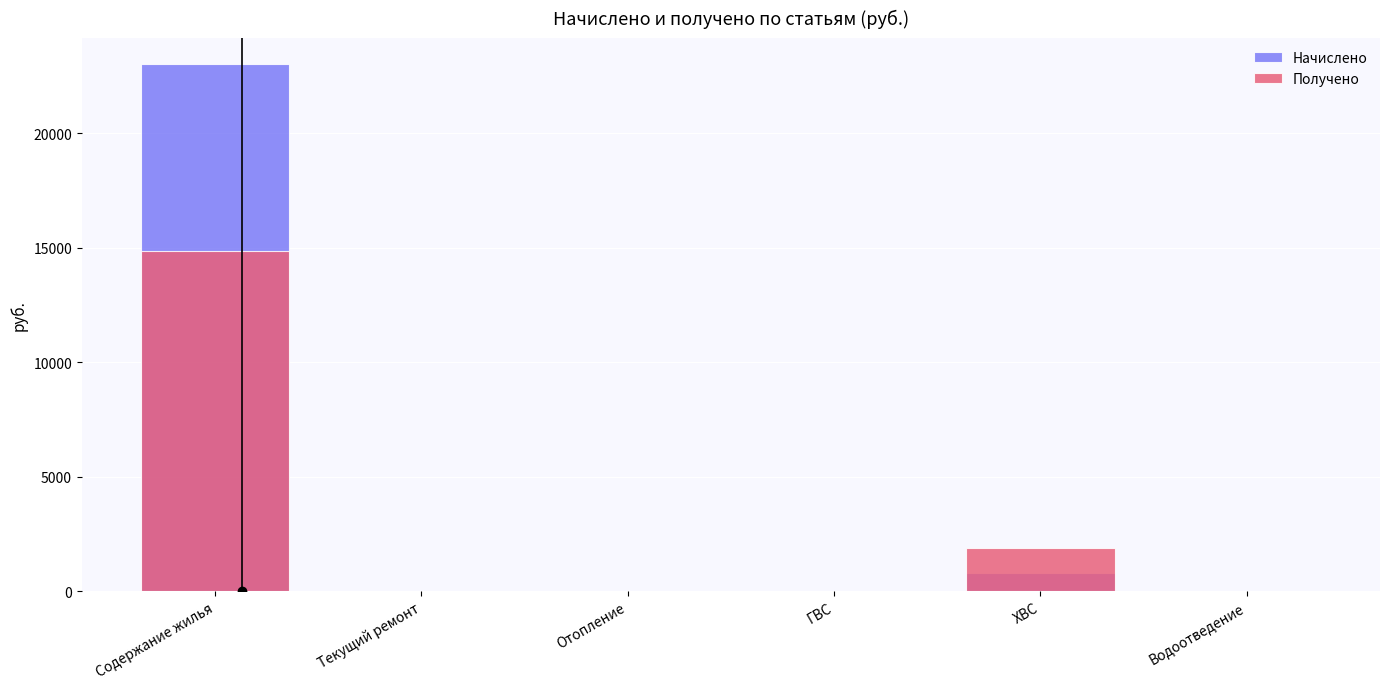

Does the chart contain stacked bars?

No